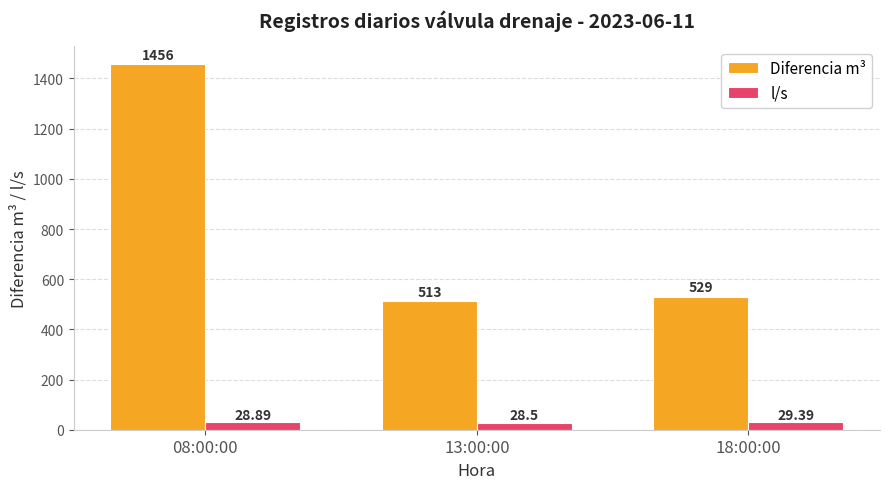

What position from the right is 08:00:00?

3